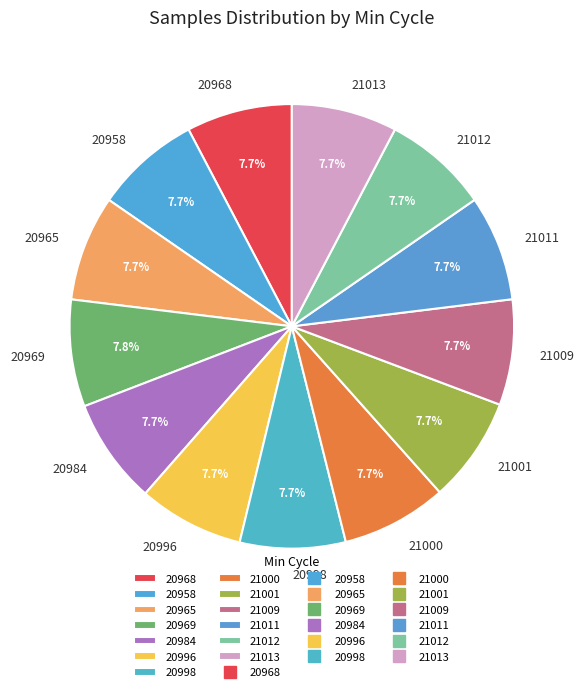

What is the ratio of the value at 20984 to the value at 21012?

1.0